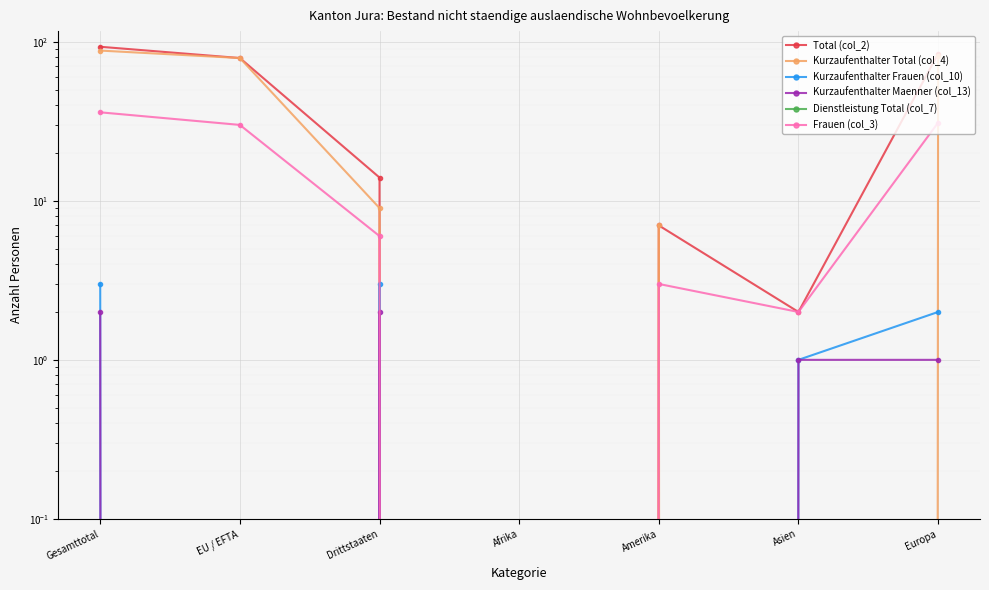

What position from the left is Europa?

7